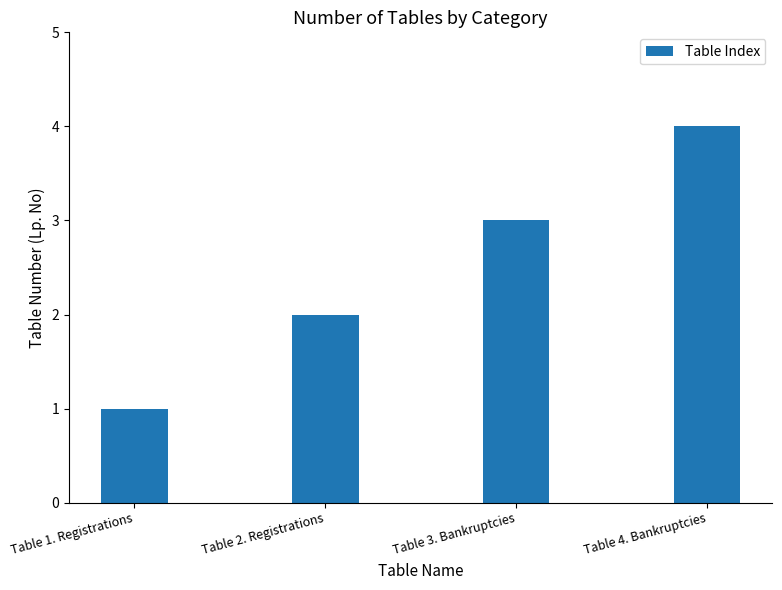

What is the maximum value shown in the chart?

4